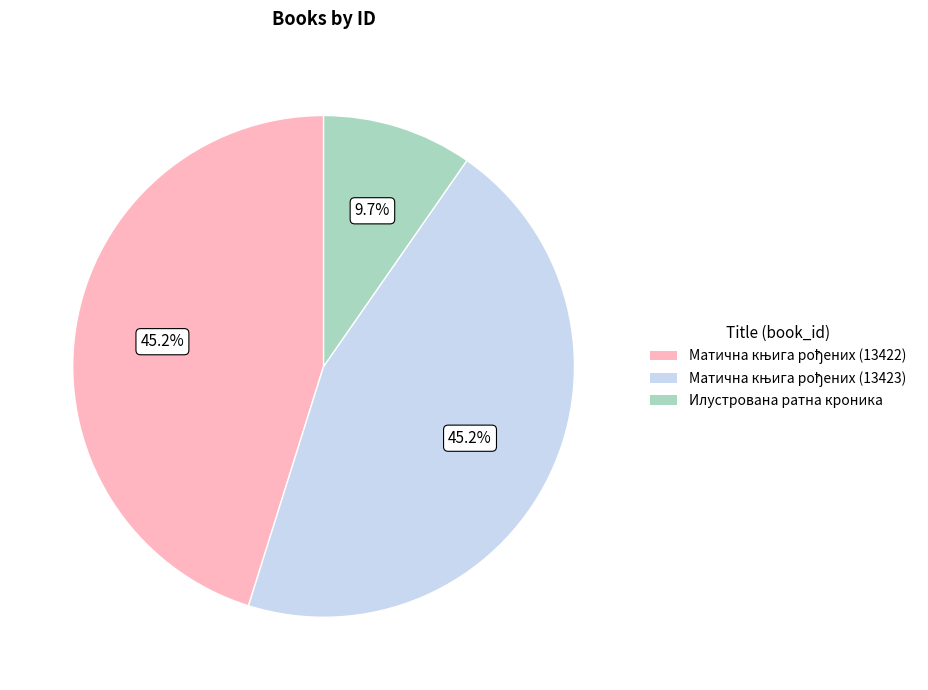

Which slice is the smallest?

Илустрована ратна кроника